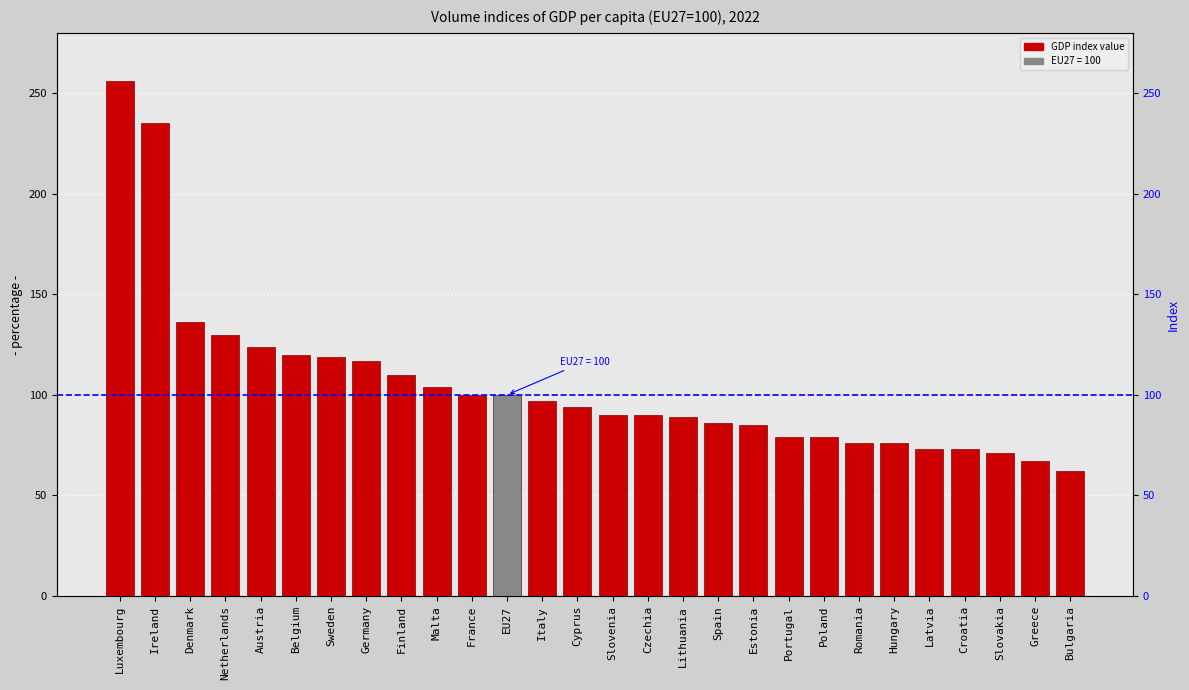

What is the label of the 27th bar from the right?

Ireland